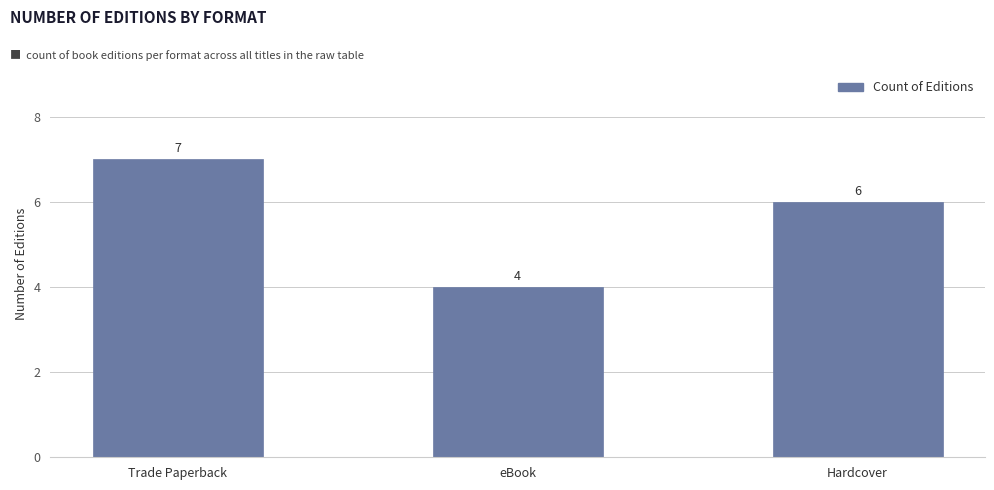

What is the ratio of the value at eBook to the value at Hardcover?

0.7